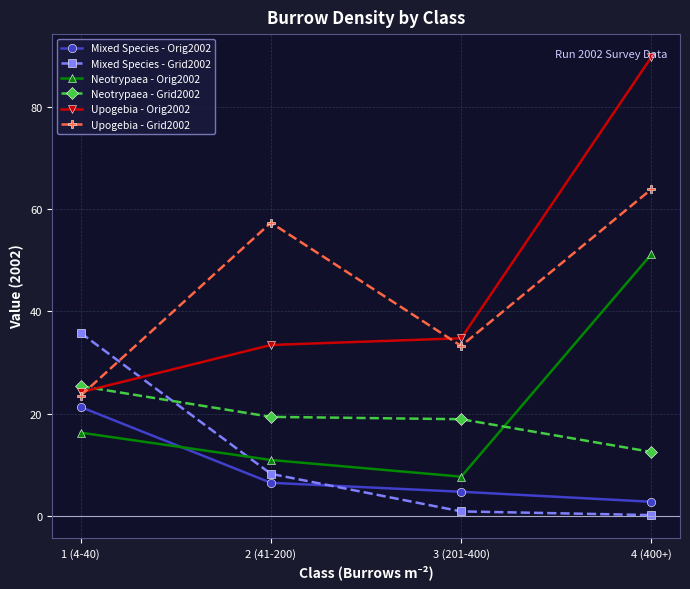

What is the value of the Upogebia - Orig2002 point at the 3rd from the left?

34.8